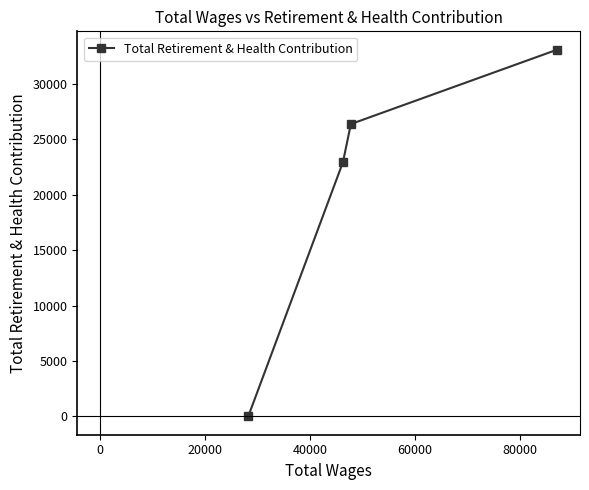

What is the difference between the second highest and second lowest values?

3445